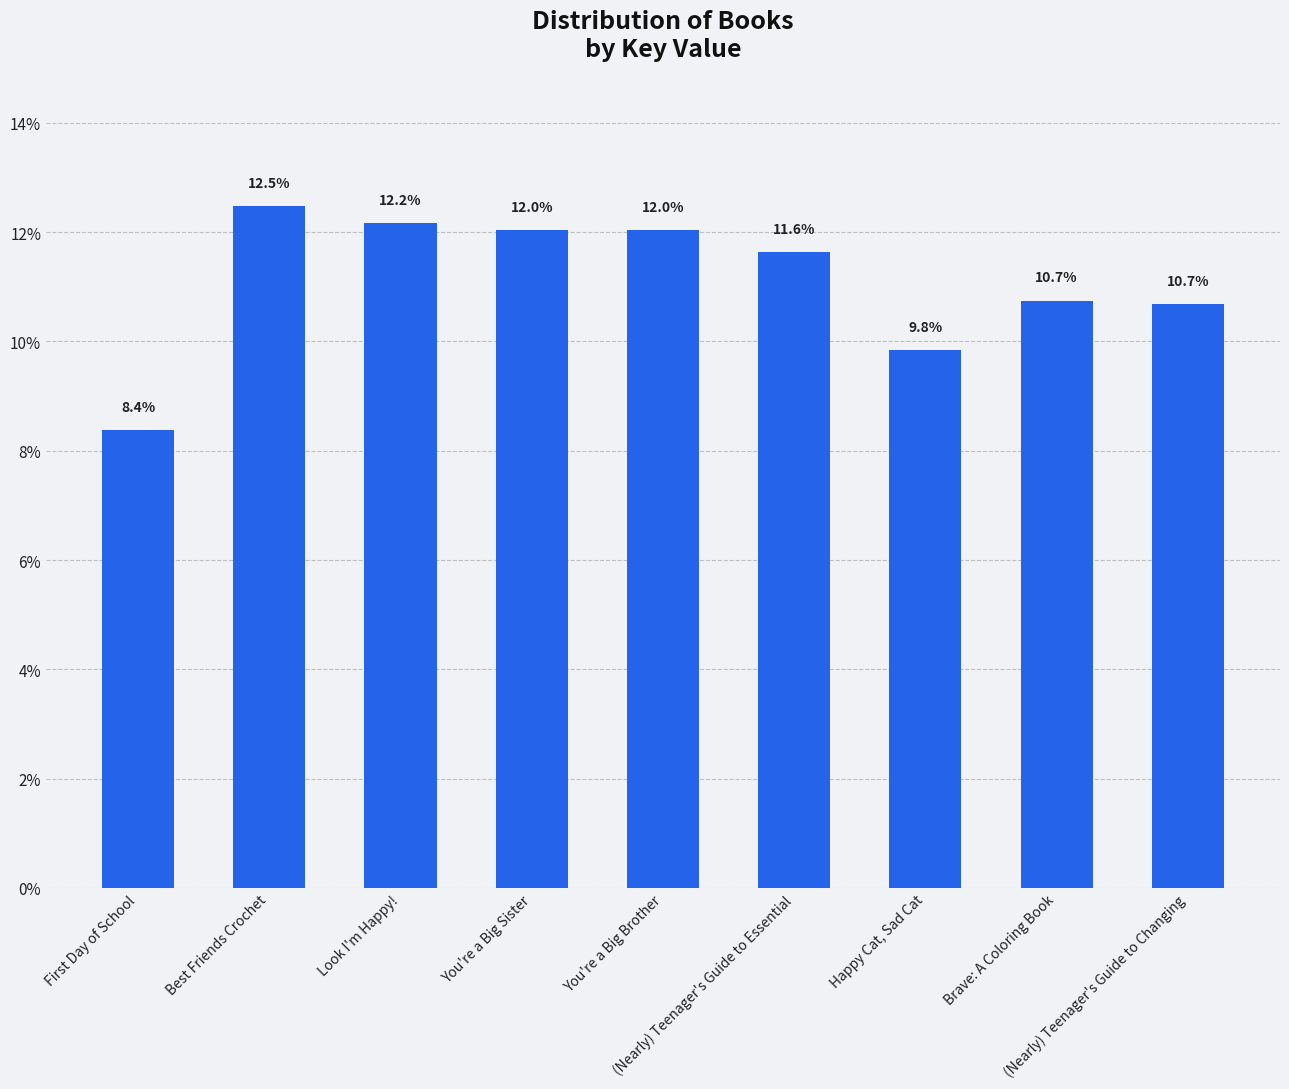

How many bars are there in total?

9